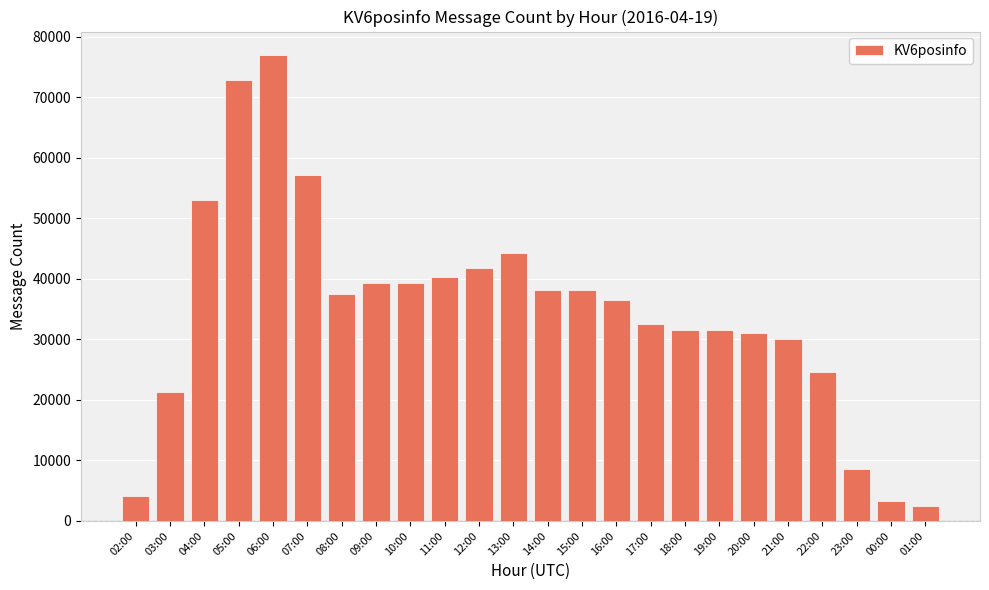

What is the label of the 16th bar from the left?

17:00